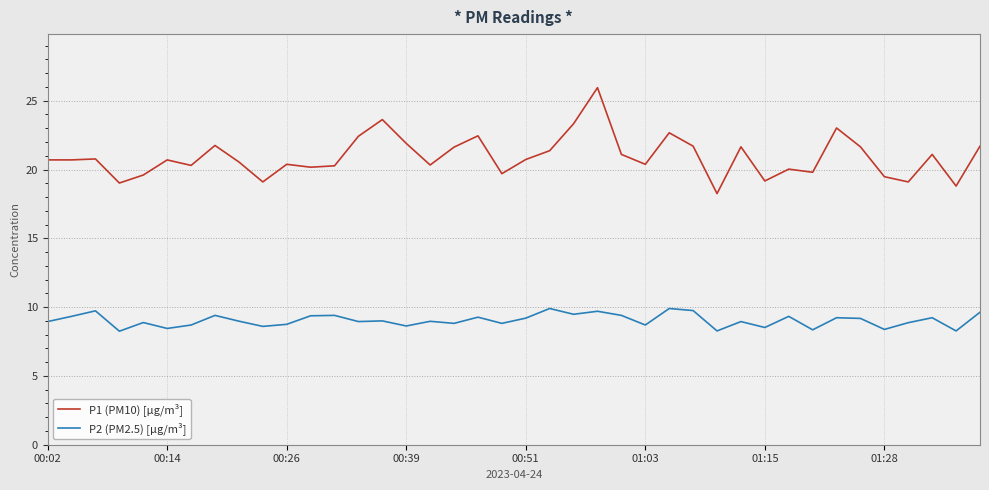

Which series has the largest total across all categories?

P1 (PM10) [µg/m³]